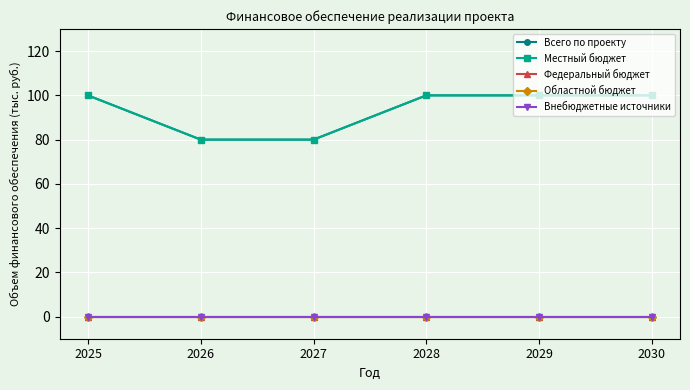

Reading left to right, list all the values displayed in this chart.

Всего по проекту: 2025=100	2026=80	2027=80	2028=100	2029=100	2030=100
Местный бюджет: 2025=100	2026=80	2027=80	2028=100	2029=100	2030=100
Федеральный бюджет: 2025=0	2026=0	2027=0	2028=0	2029=0	2030=0
Областной бюджет: 2025=0	2026=0	2027=0	2028=0	2029=0	2030=0
Внебюджетные источники: 2025=0	2026=0	2027=0	2028=0	2029=0	2030=0